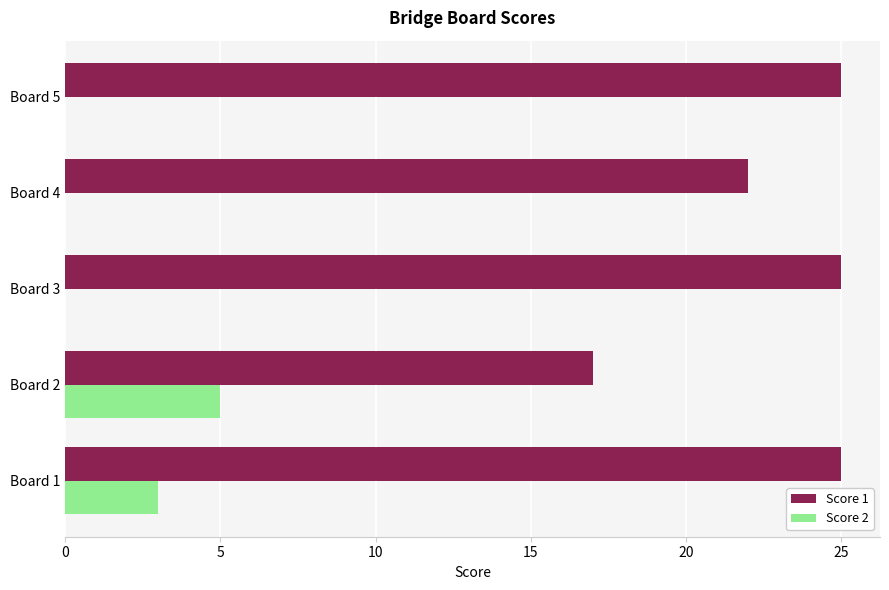

What is the total value across all series at Board 2?

22